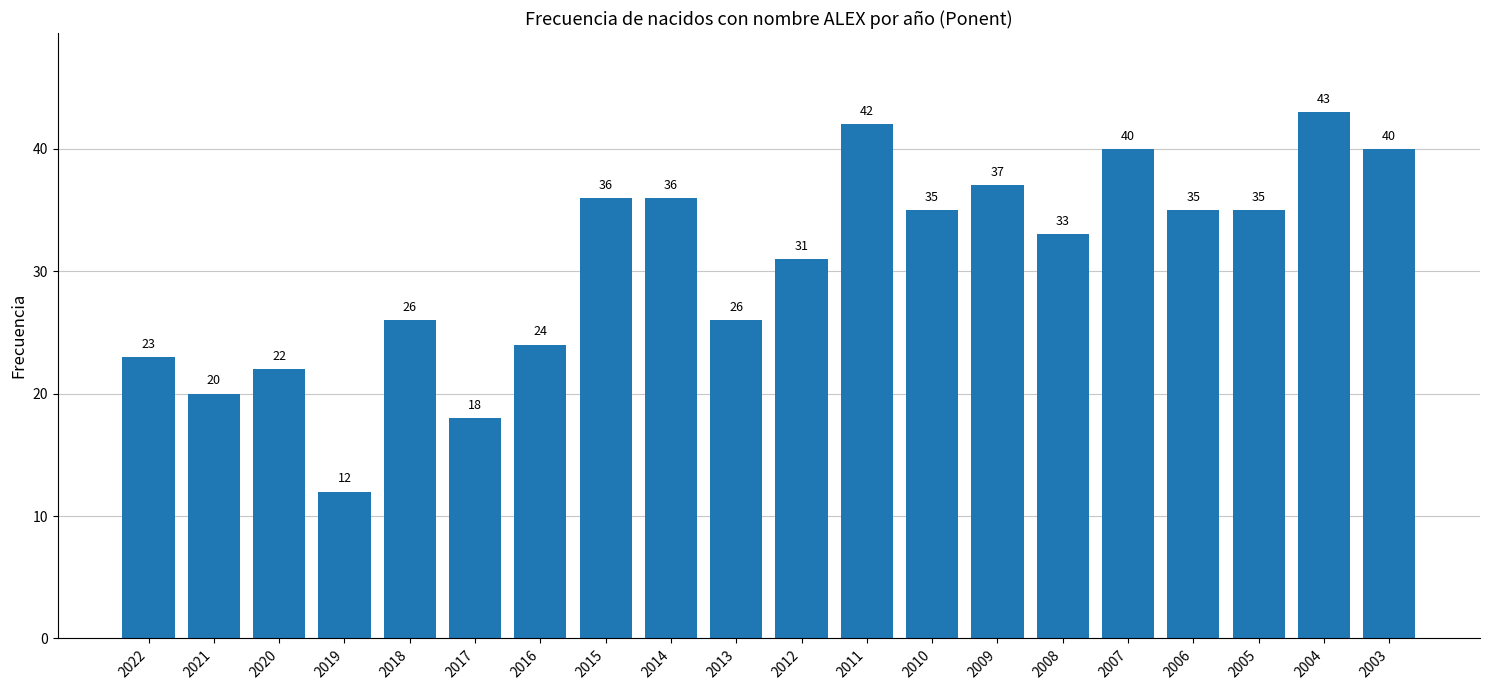

True or false: the data shows 26 at 2013.

True